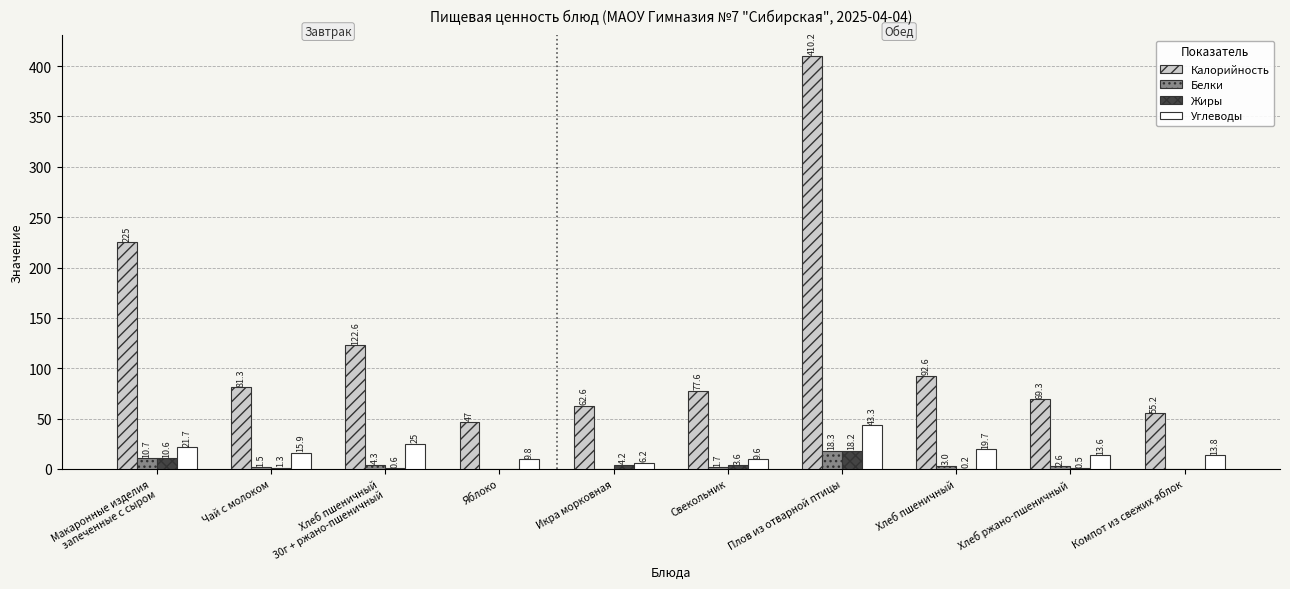

Are the bars grouped side by side (vs. stacked)?

Yes